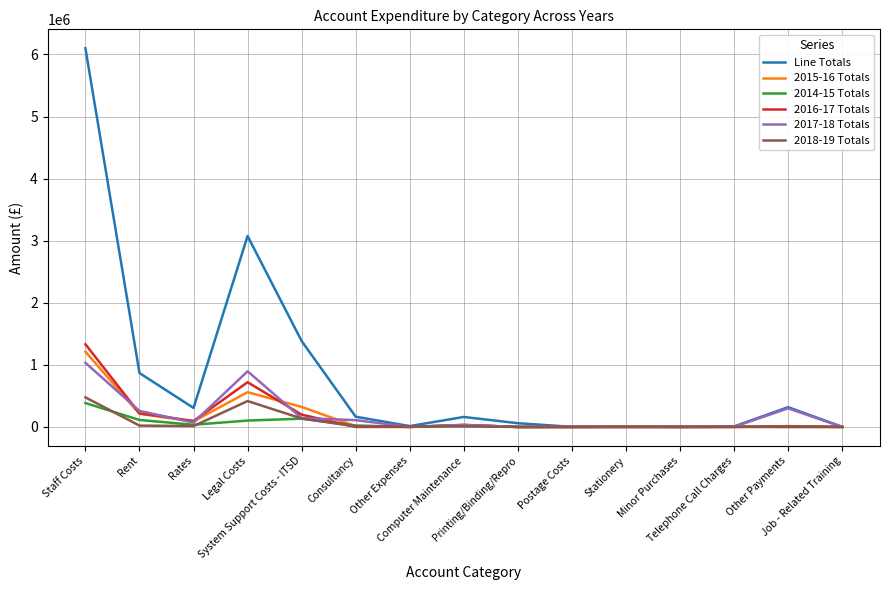

What is the average value of the 2016-17 Totals series?

173727.7